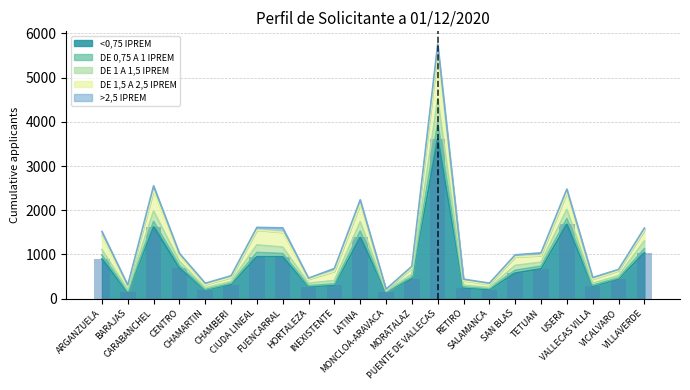

Between CHAMARTIN and MORATALAZ, which is larger?

MORATALAZ